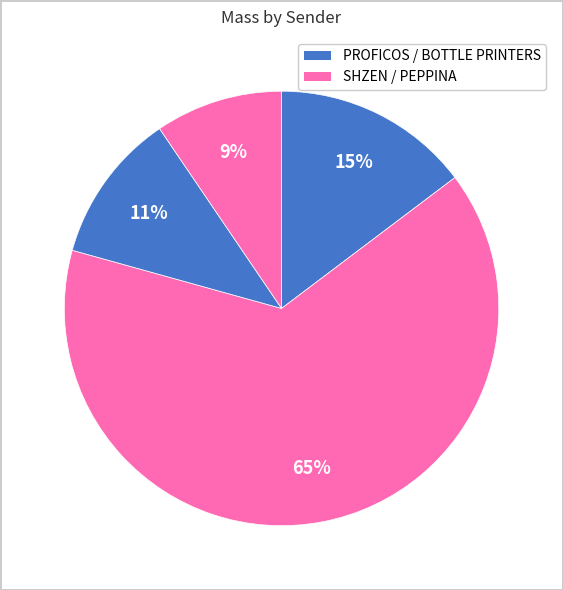

How many segments does this pie chart have?

4